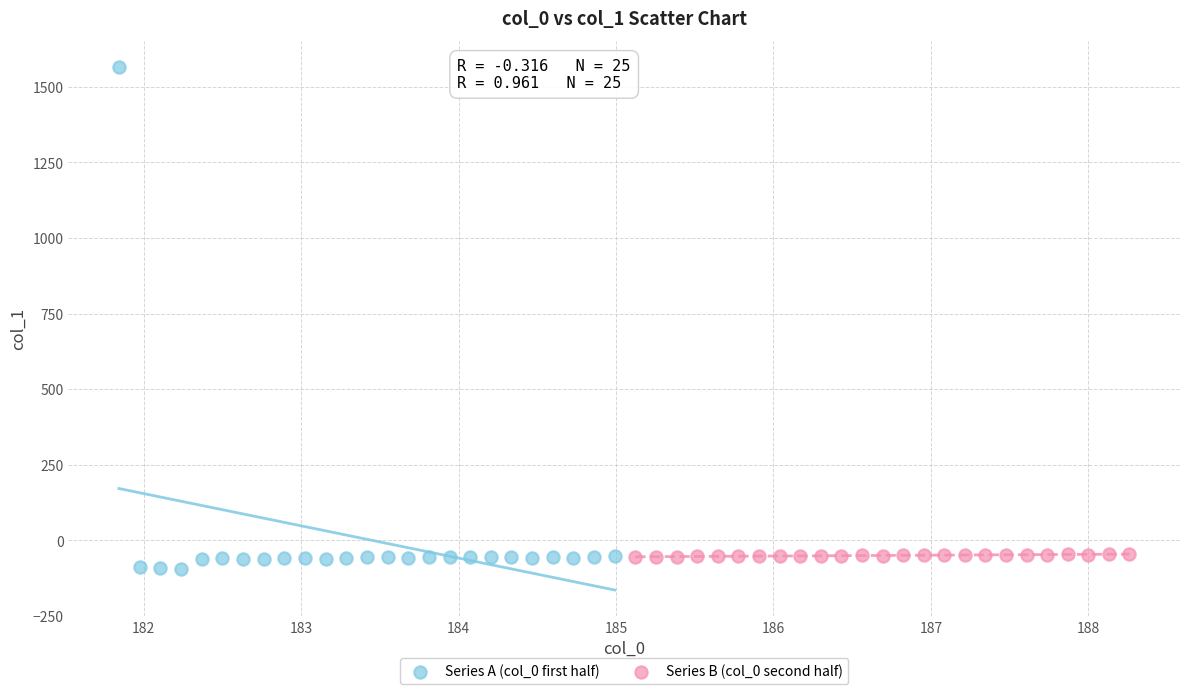

Which series has the largest Y range (max minus min)?

Series A (col_0 first half)